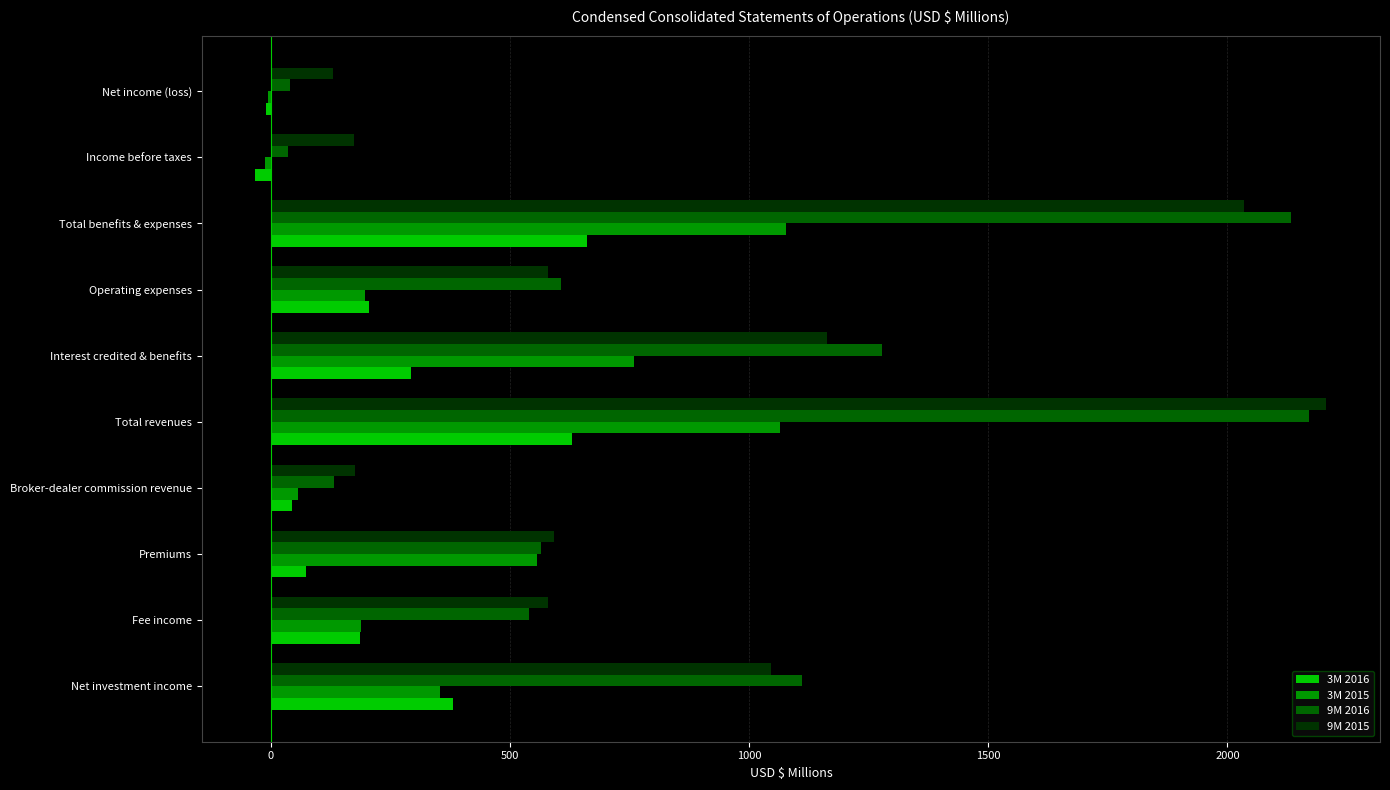

What is the total value across all series at Total revenues?

6070.6